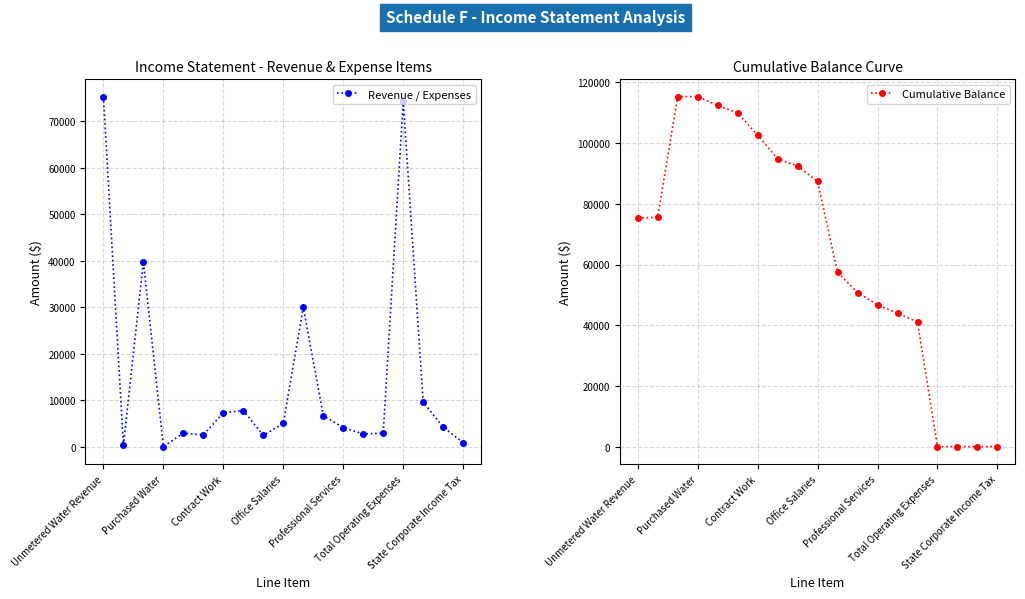

What is the average value of the Cumulative Balance series?

64281